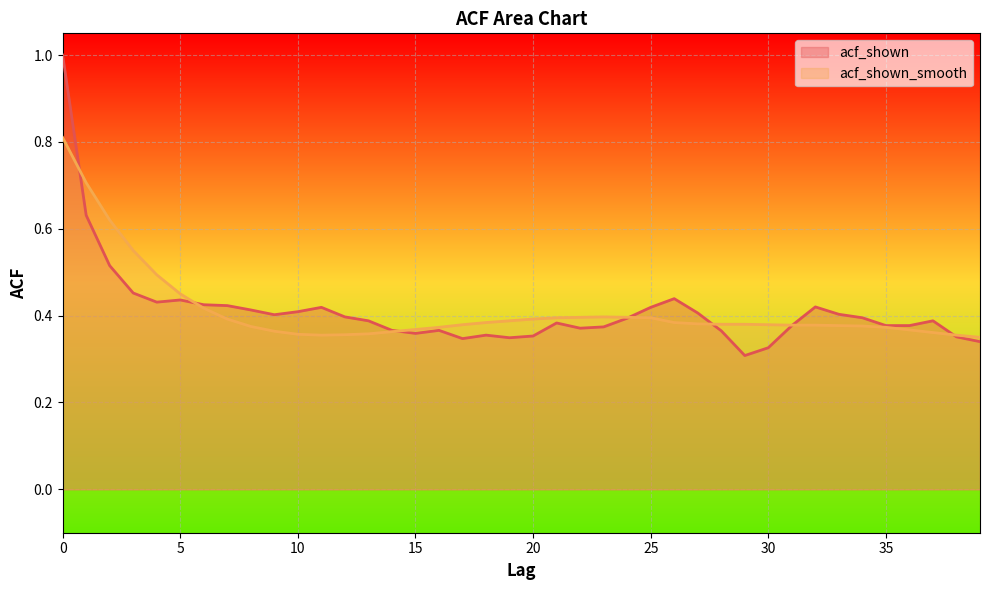

The value of acf_shown_smooth at 15 is 0.4. True or false?

True